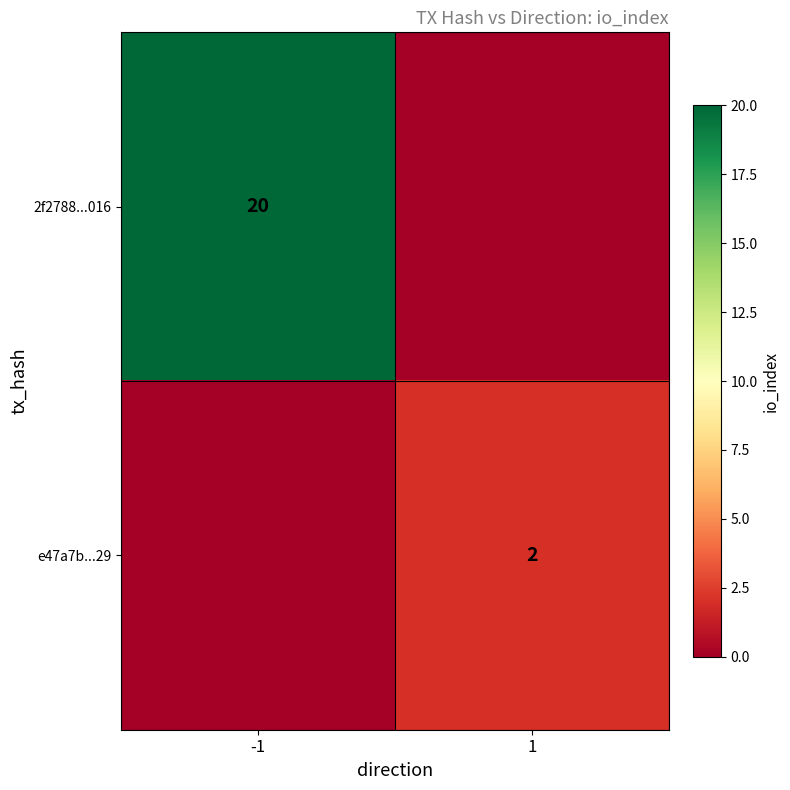

The 2f2788...016 series shows 20 at -1. True or false?

True